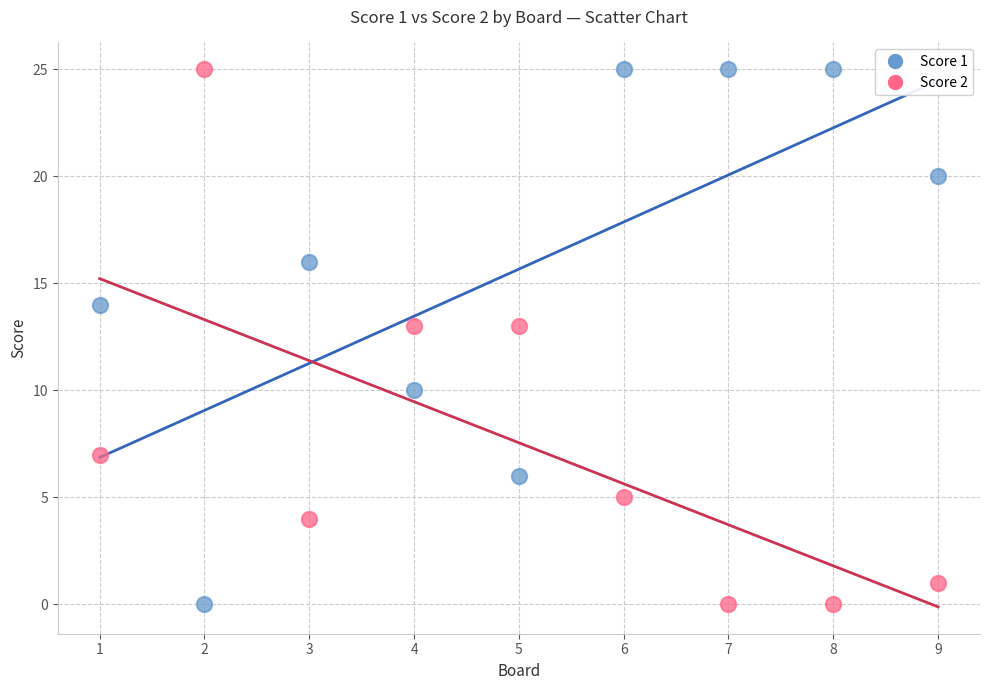

What are all the series names shown in the legend?

Score 1, Score 2